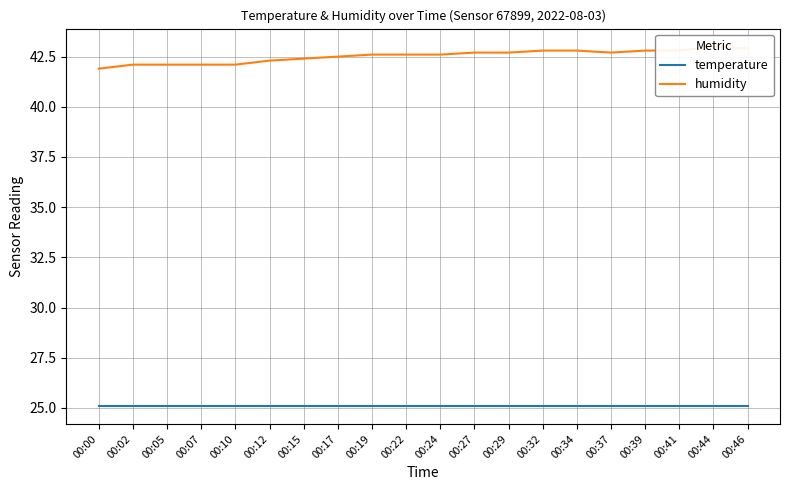

Which has a higher value, 00:22 or 00:24?

00:22